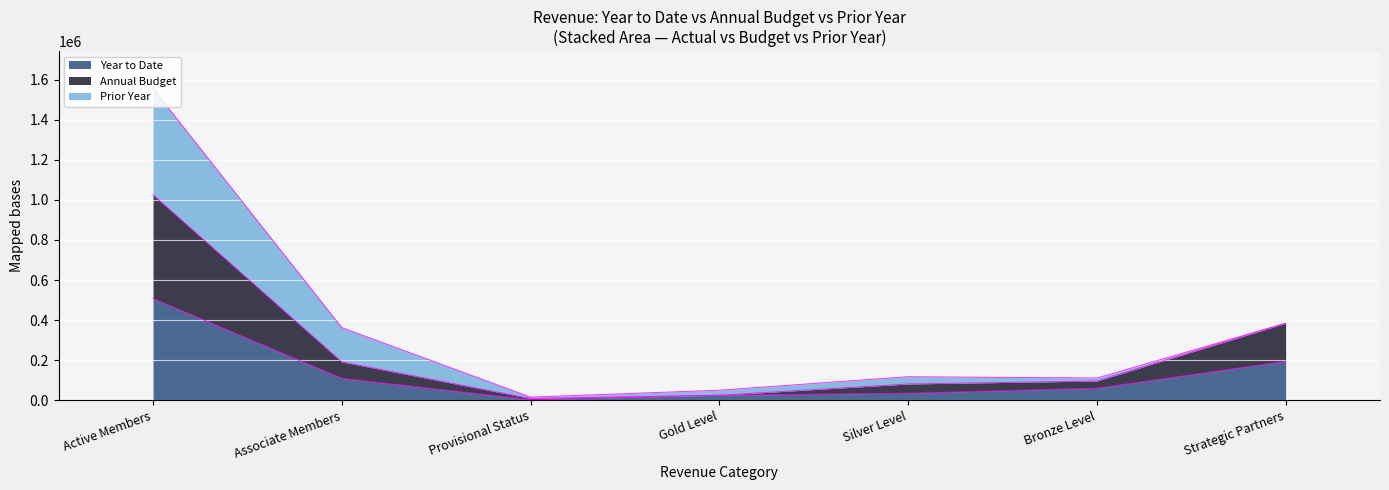

What is the maximum value for Year to Date?

507444